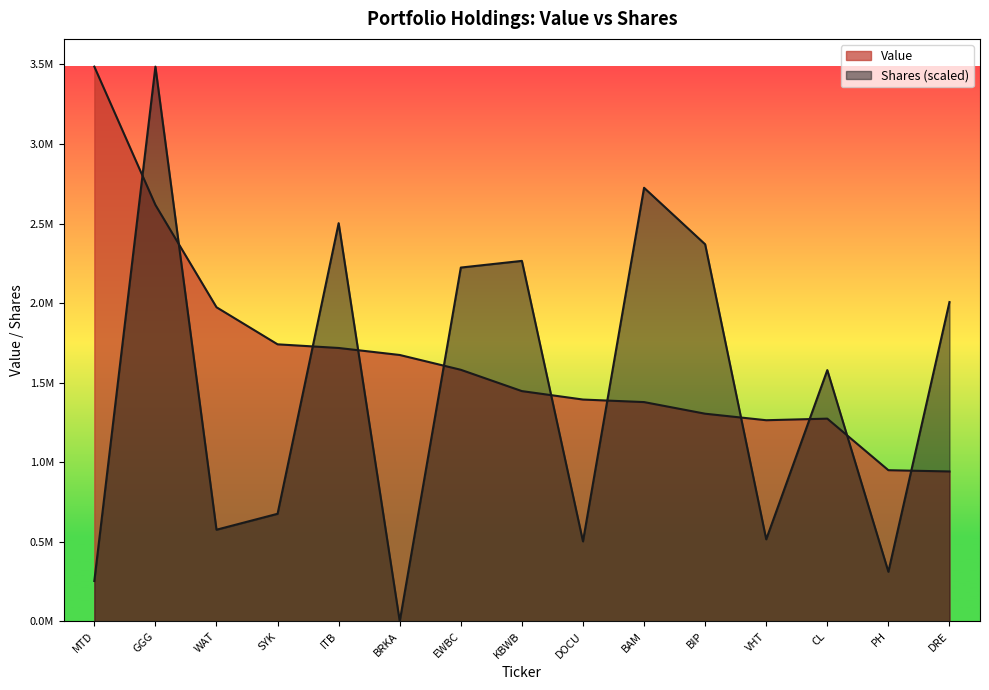

At which category does Value reach its first local valley?

VHT